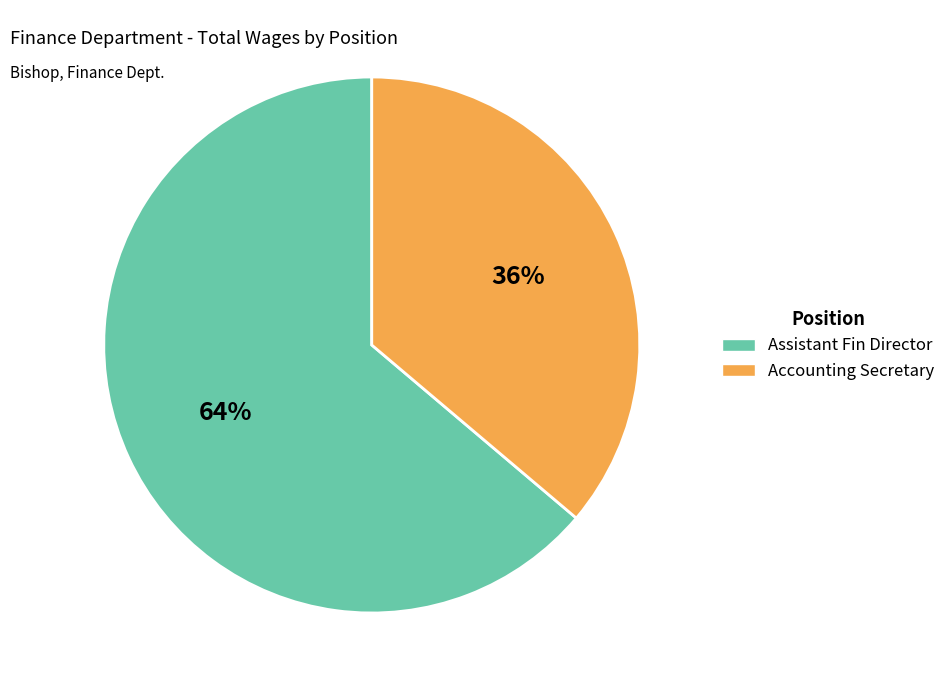

What is the smallest slice in the pie chart?

Accounting Secretary